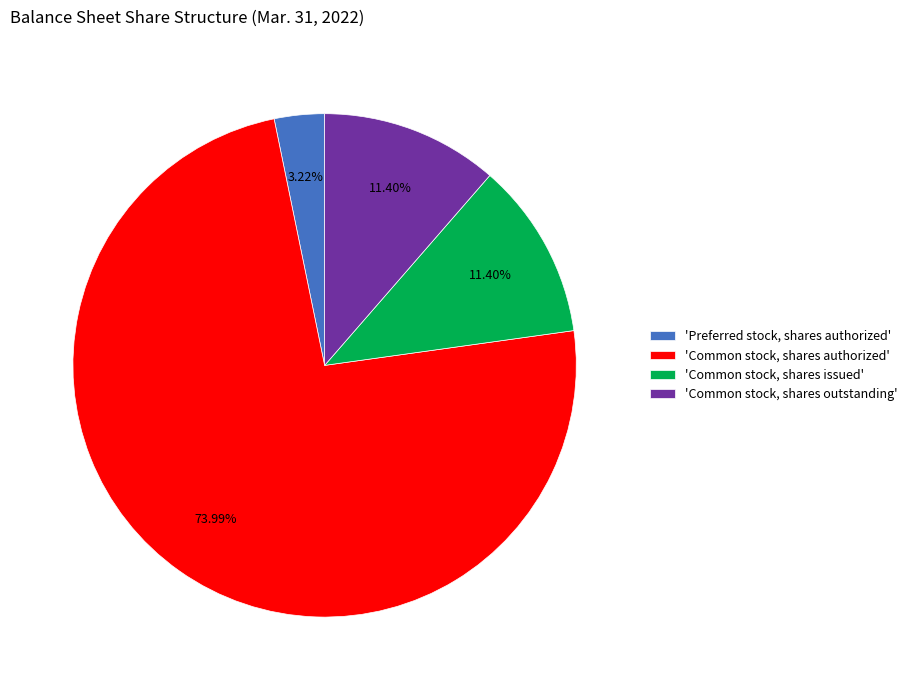

Which category has the smallest portion of the pie?

'Preferred stock, shares authorized'